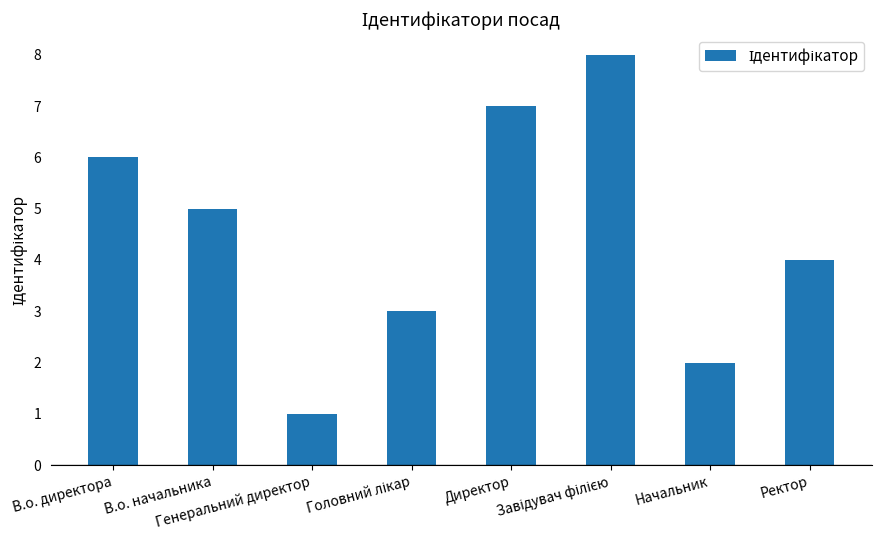

How many values are between 3 and 7?

5